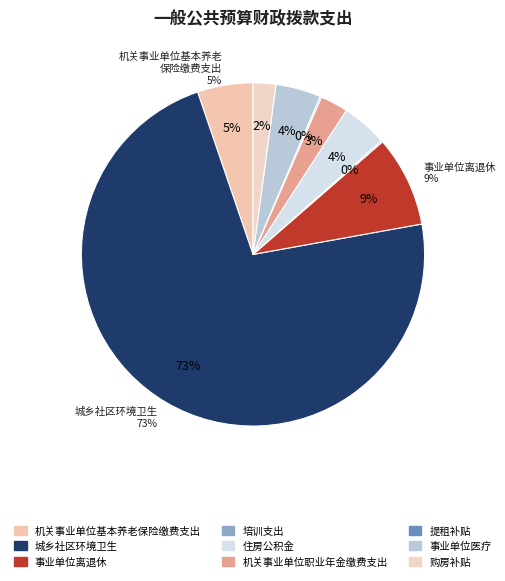

How many segments does this pie chart have?

9